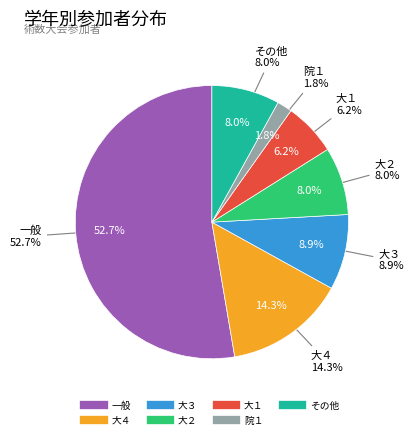

Does 大２ account for over 50% of the chart?

No